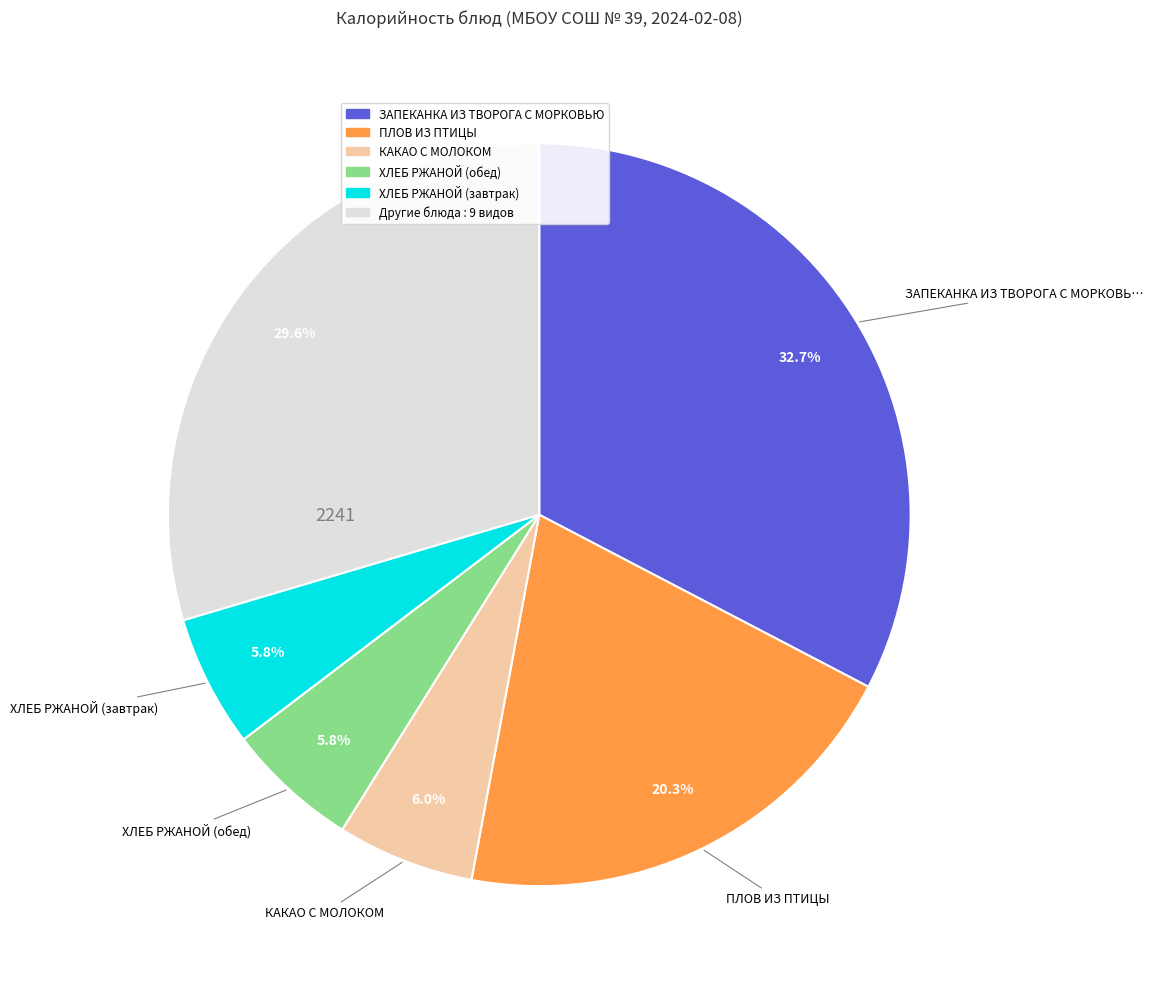

What is the total percentage of ЗАПЕКАНКА ИЗ ТВОРОГА С МОРКОВЬЮ and ХЛЕБ РЖАНОЙ (завтрак)?

38.4%